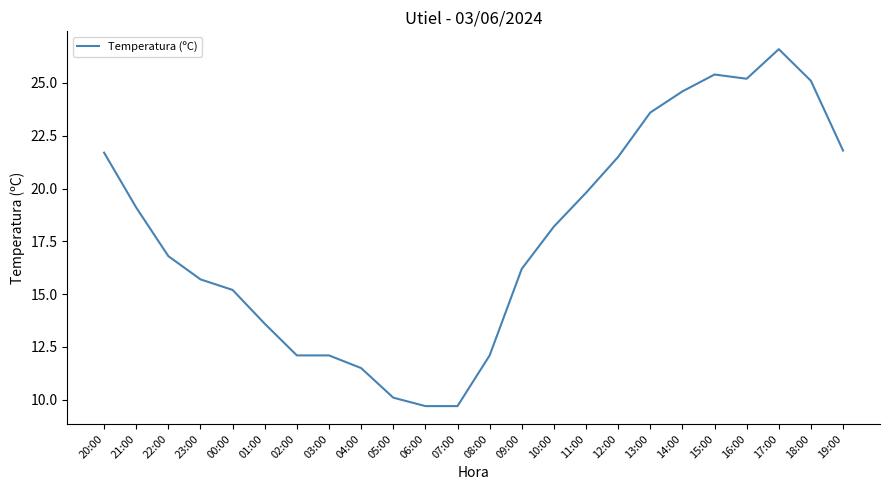

What is the greatest value displayed?

26.6